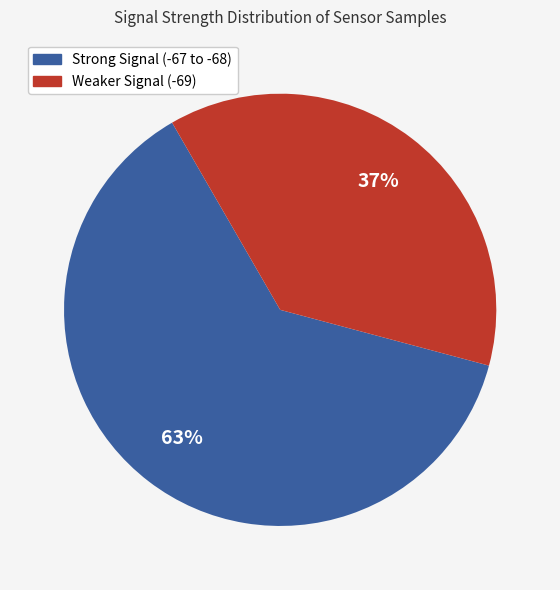

Which slice is the smallest?

Weaker Signal (-69)